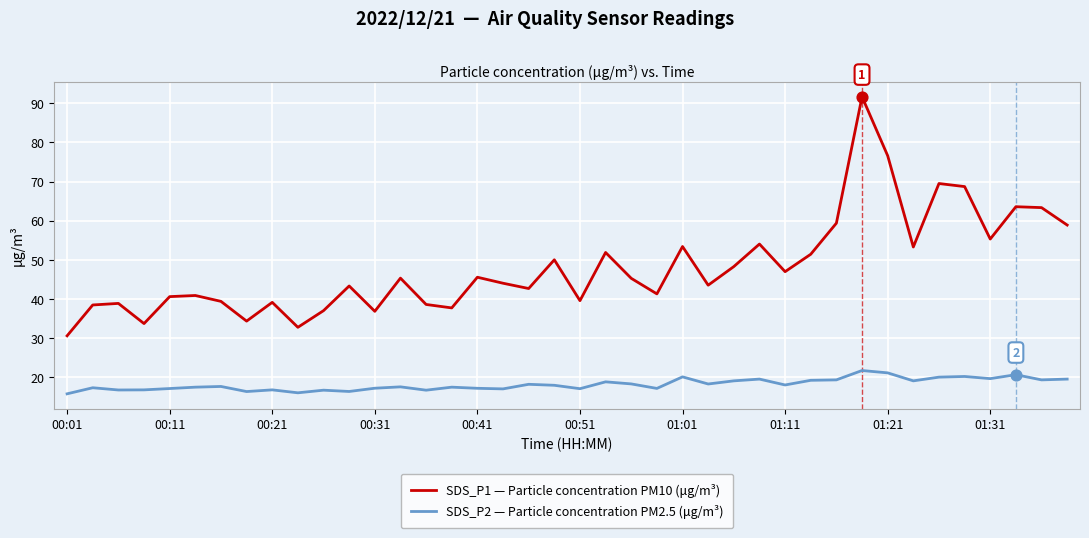

Which series has the largest total across all categories?

SDS_P1 — Particle concentration PM10 (μg/m³)